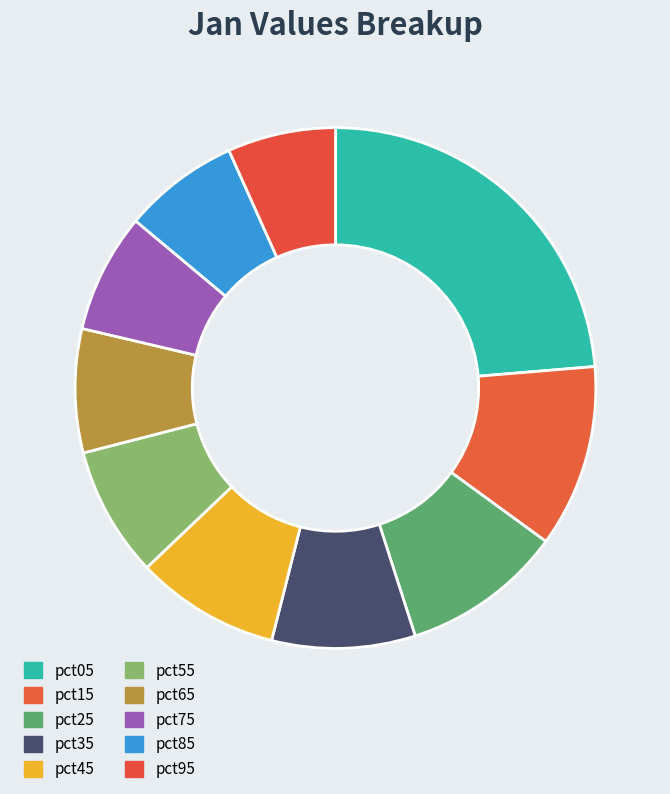

To the nearest percent, what is the combined percentage of pct85 and pct05?

31%